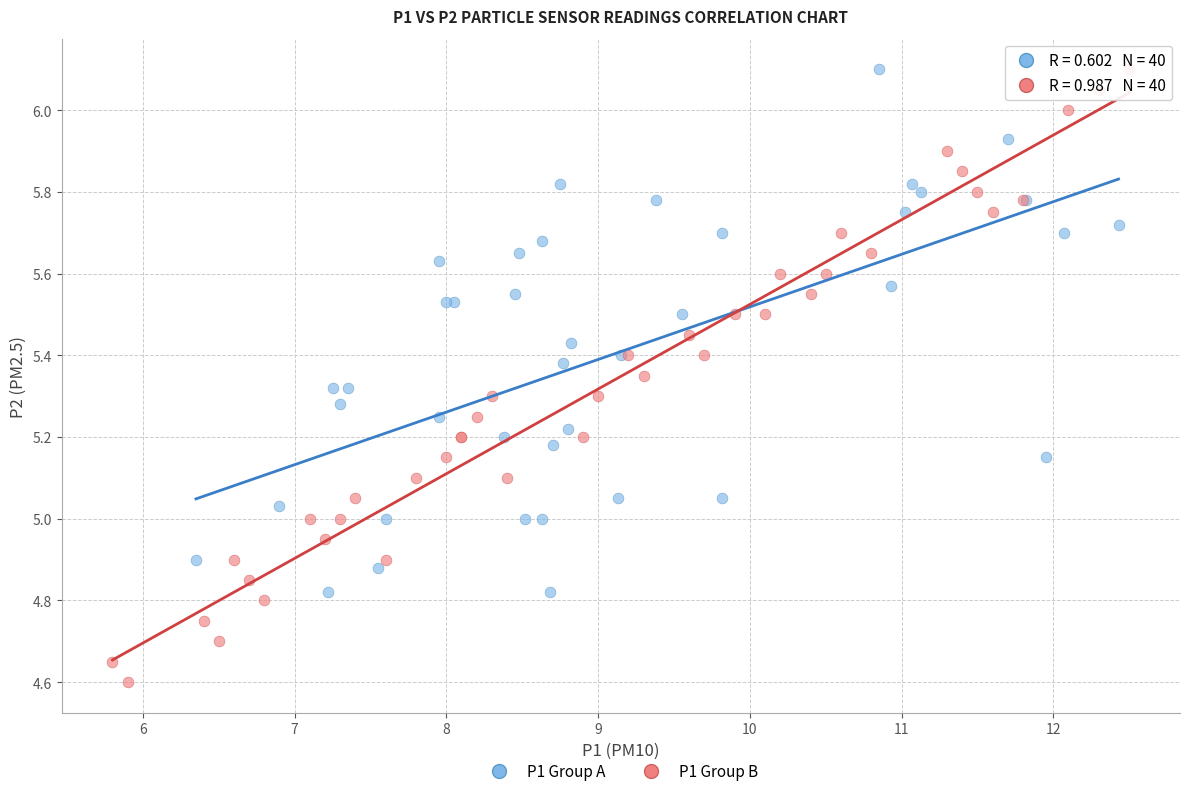

Which series has the widest spread of Y values?

P1 Group B